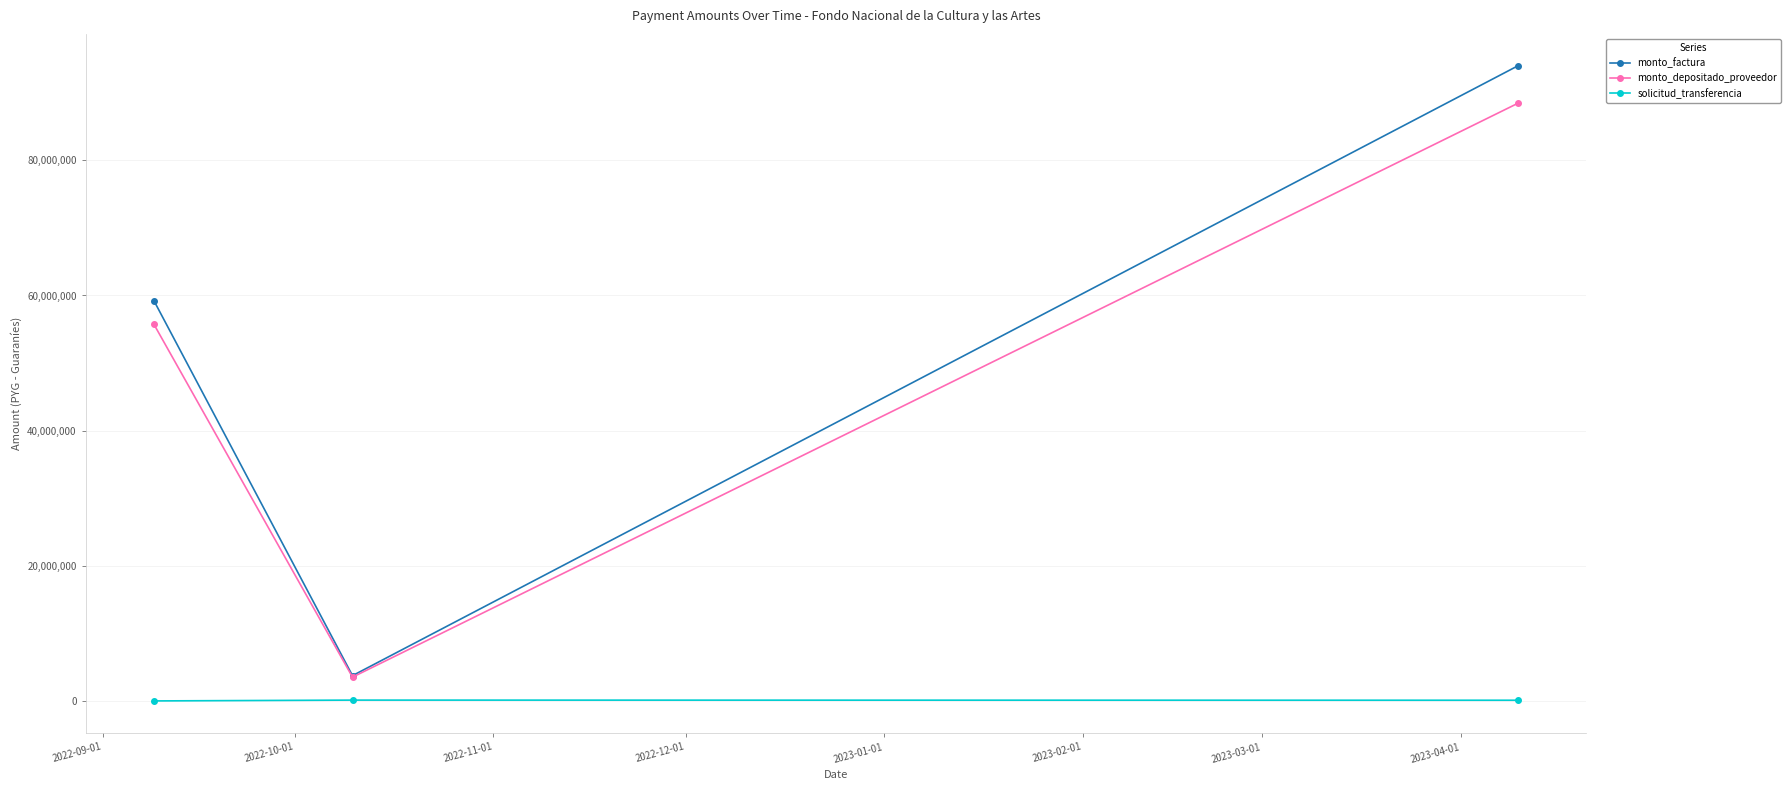

What is the maximum value shown in the chart?

94000000